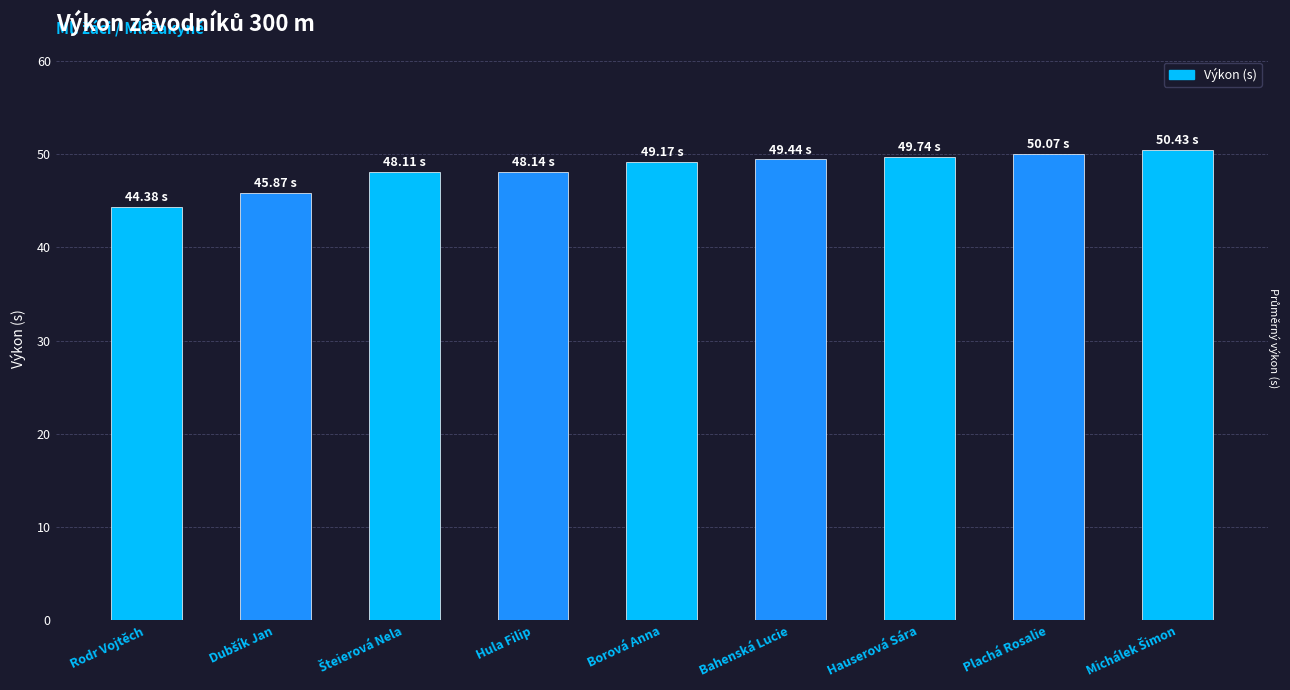

What is the average value?

48.4